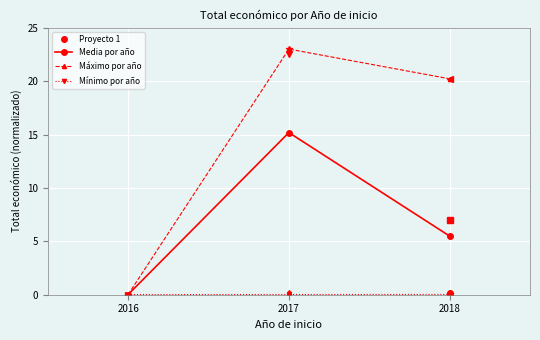

Which series has the widest spread of values?

Máximo por año